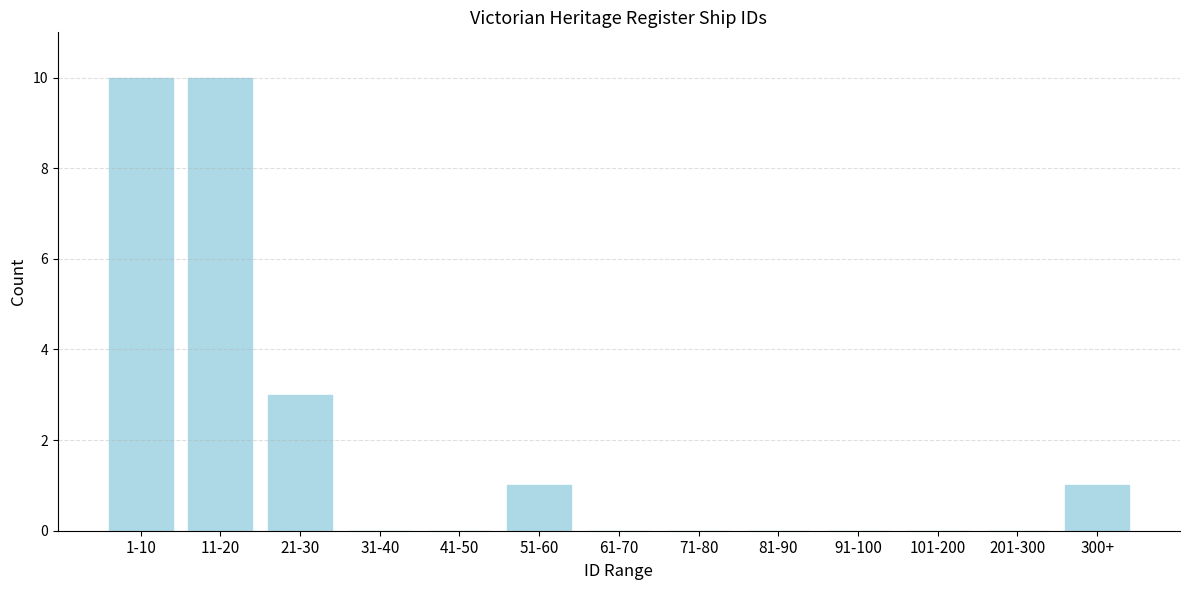

Reading left to right, transcribe all the data shown in this chart.

1-10=10	11-20=10	21-30=3	31-40=0	41-50=0	51-60=1	61-70=0	71-80=0	81-90=0	91-100=0	101-200=0	201-300=0	300+=1